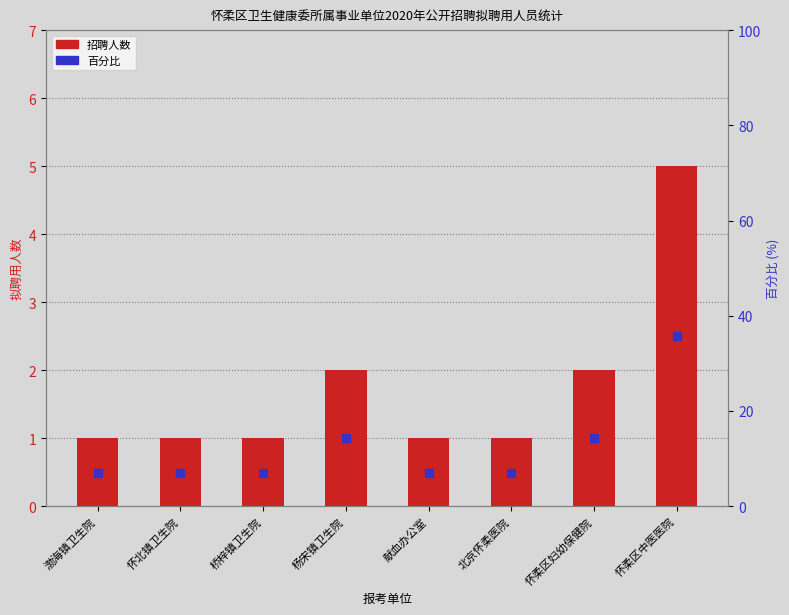

Count the number of values greater than 1.

3